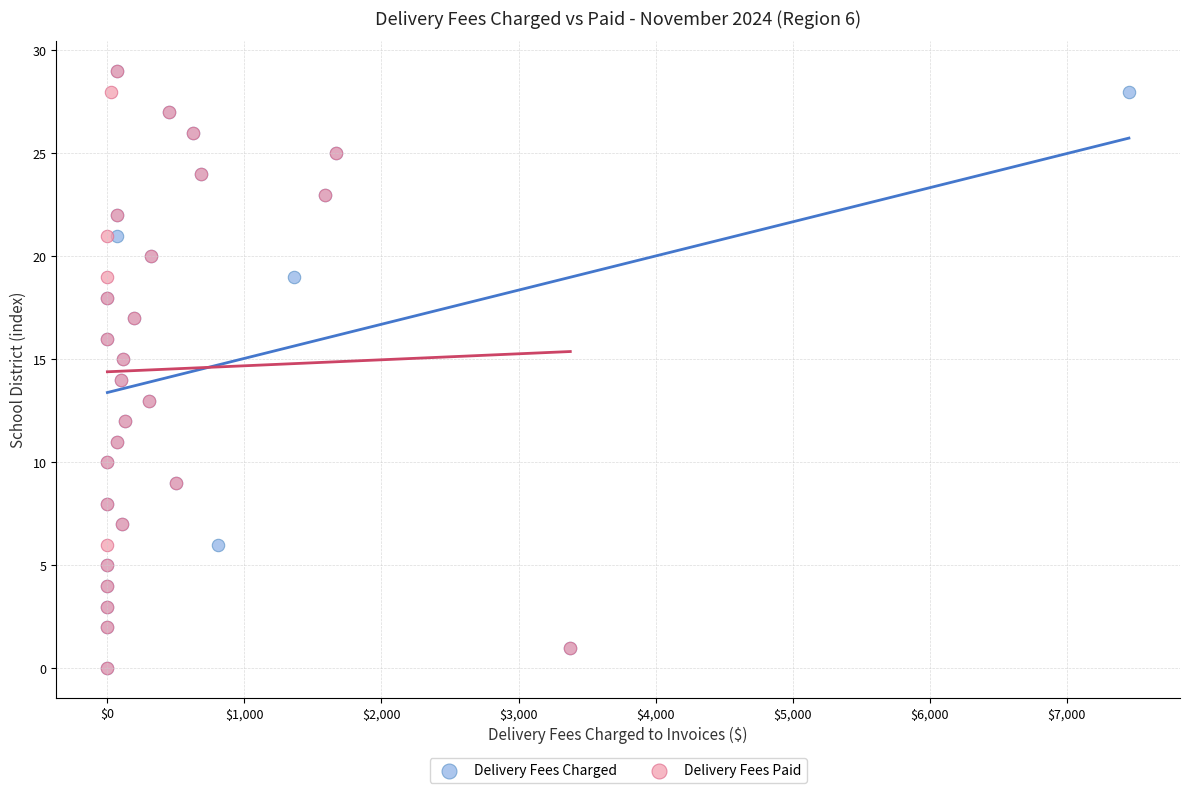

What are all the series names shown in the legend?

Delivery Fees Charged, Delivery Fees Paid